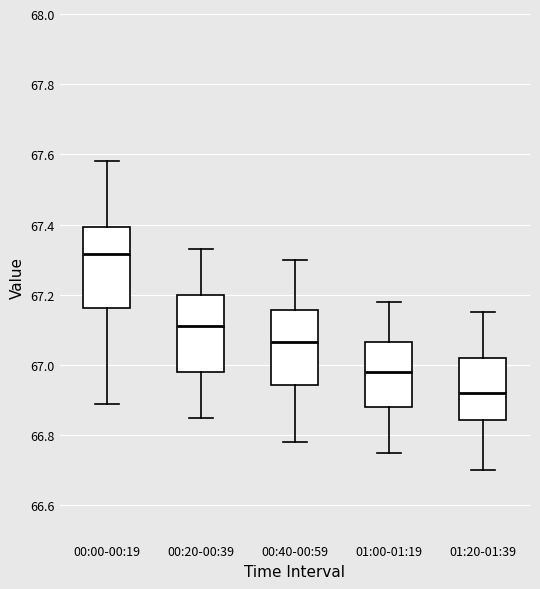

Which box has the highest median line?

00:00-00:19